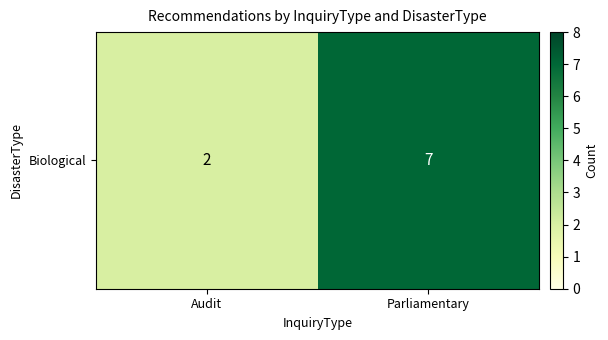

Reading left to right, list all the values displayed in this chart.

Audit=2	Parliamentary=7